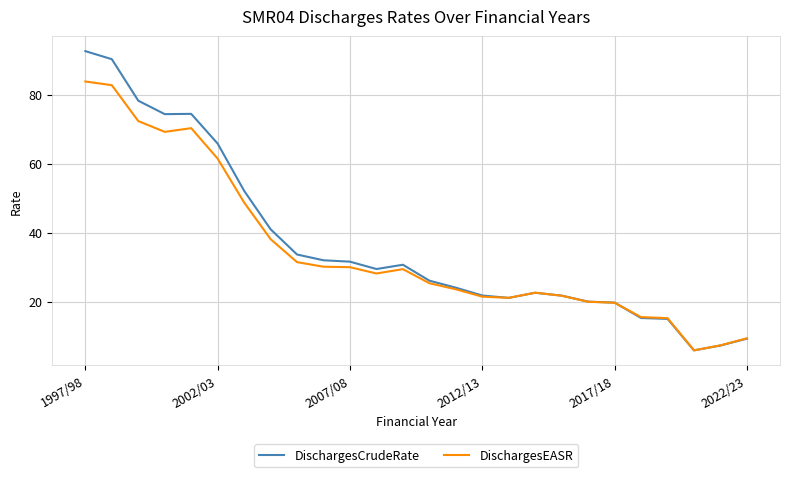

How many distinct data groups are displayed?

2